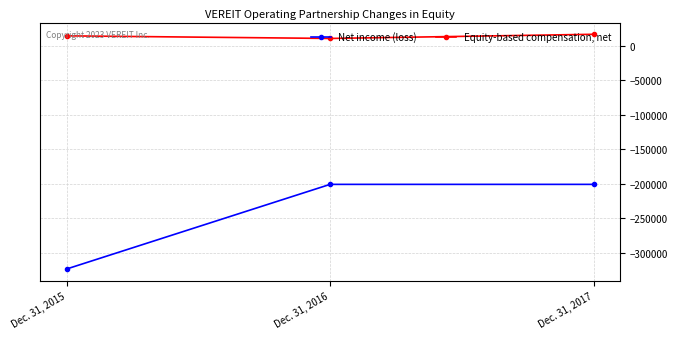

Read the Equity-based compensation, net value at Dec. 31, 2016, to the nearest 50.

10750